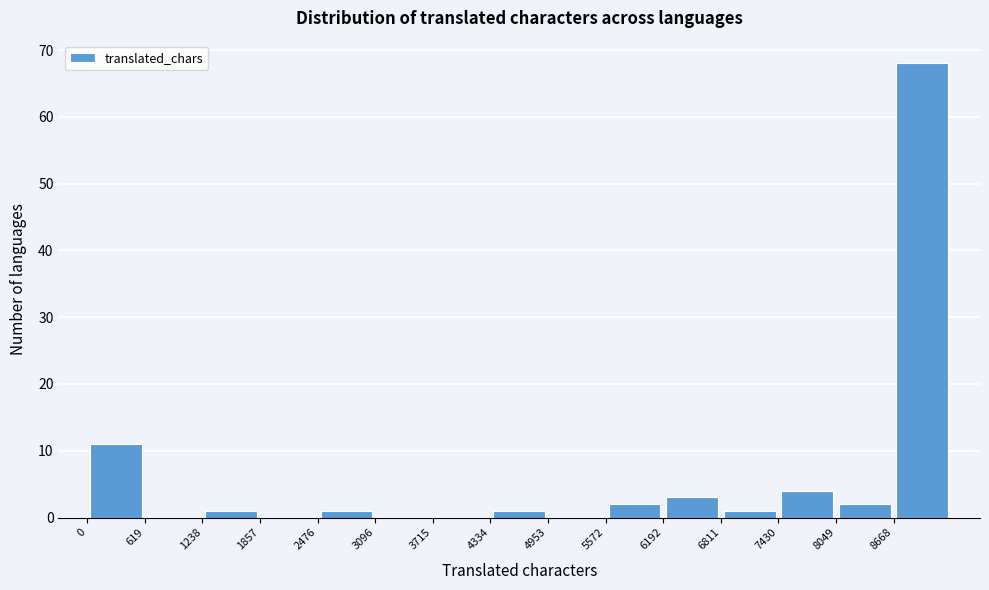

Reading left to right, transcribe this chart: for each bar, give the range it covers on the x-axis and its height. Neither the bar edges nor the heights are printed on the chart, so give them approximately, as read against the axes.

0 to 600: 11
600 to 1200: 0
1200 to 1900: 1
1900 to 2500: 0
2500 to 3100: 1
3100 to 3700: 0
3700 to 4300: 0
4300 to 5000: 1
5000 to 5600: 0
5600 to 6200: 2
6200 to 6800: 3
6800 to 7400: 1
7400 to 8000: 4
8000 to 8700: 2
8700 to 9300: 68